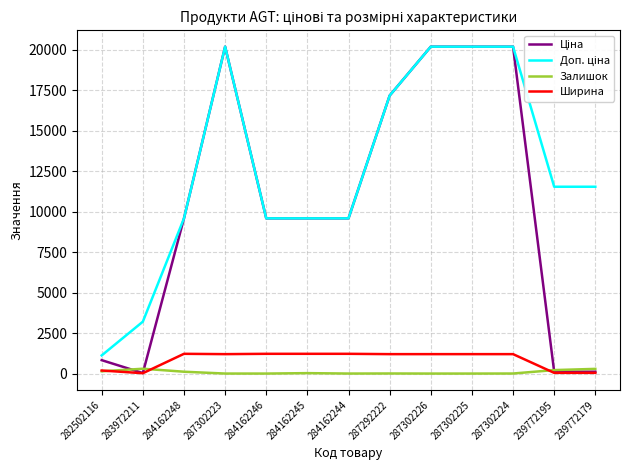

The Залишок series shows 140.0 at 282502116. True or false?

True